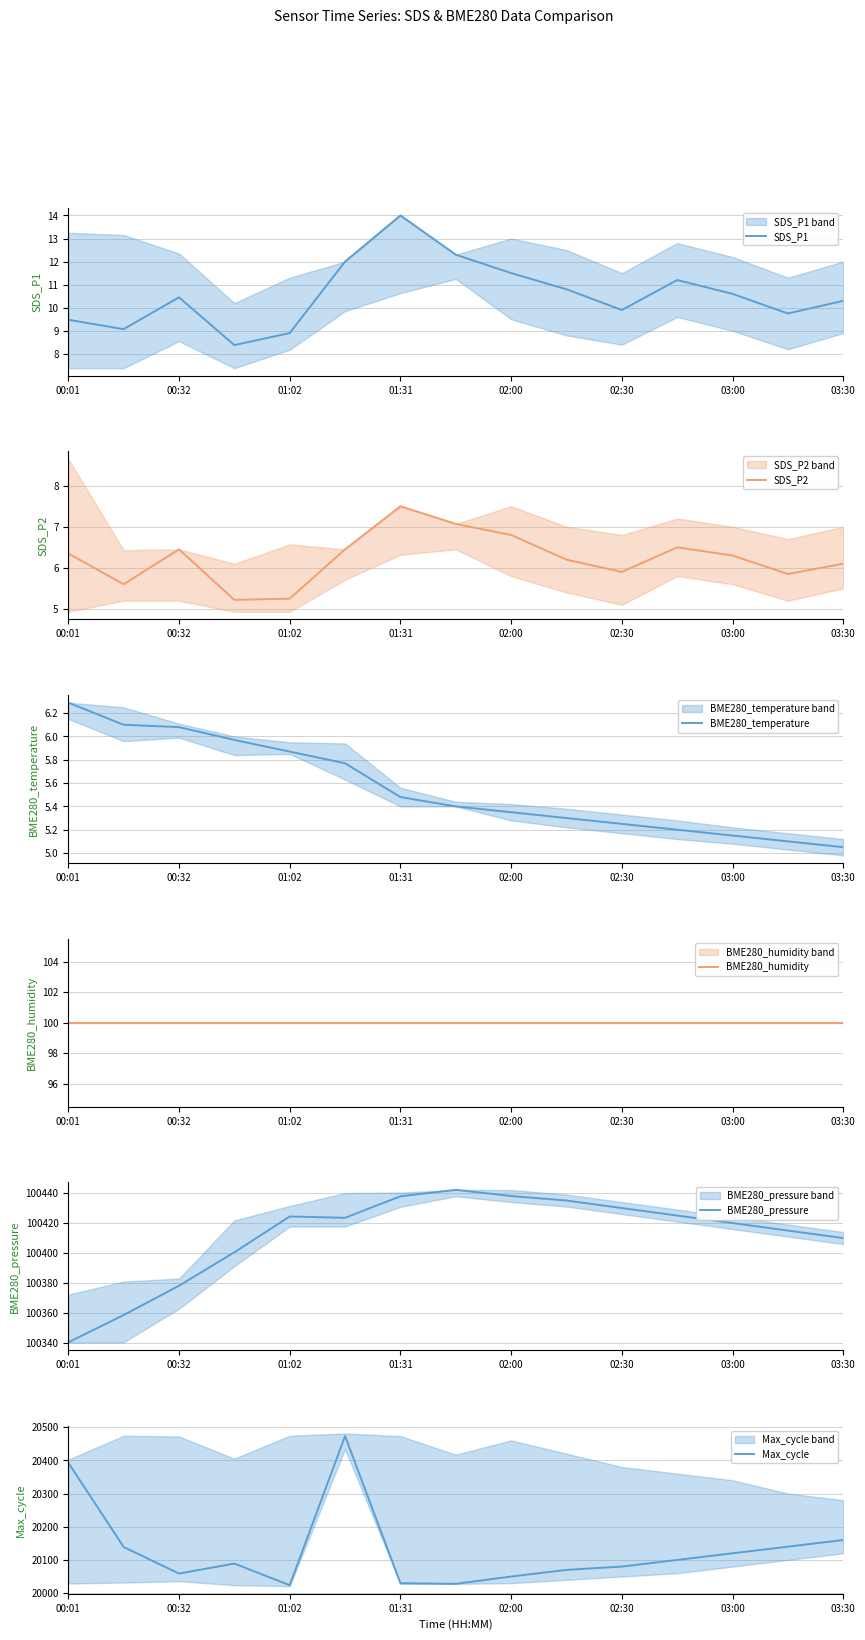

True or false: BME280_temperature and Max_cycle cross at least once.

False